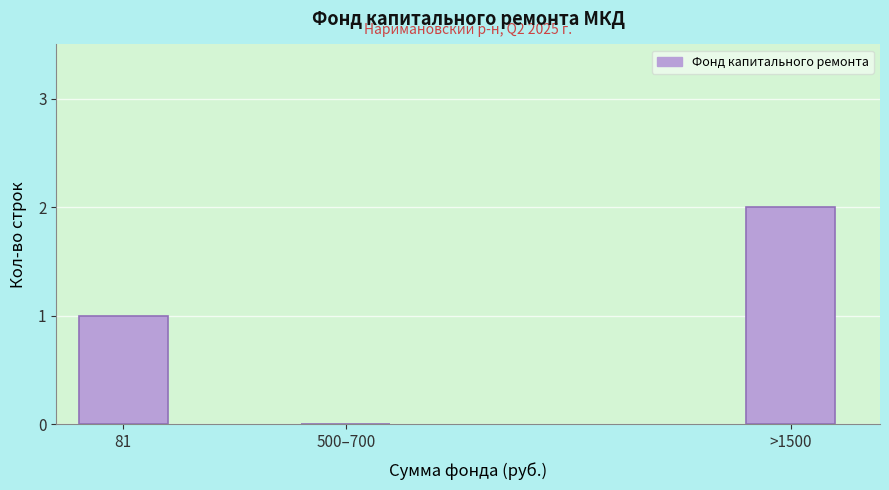

Reading left to right, extract all data points from this chart.

81=1	500–700=0	>1500=2